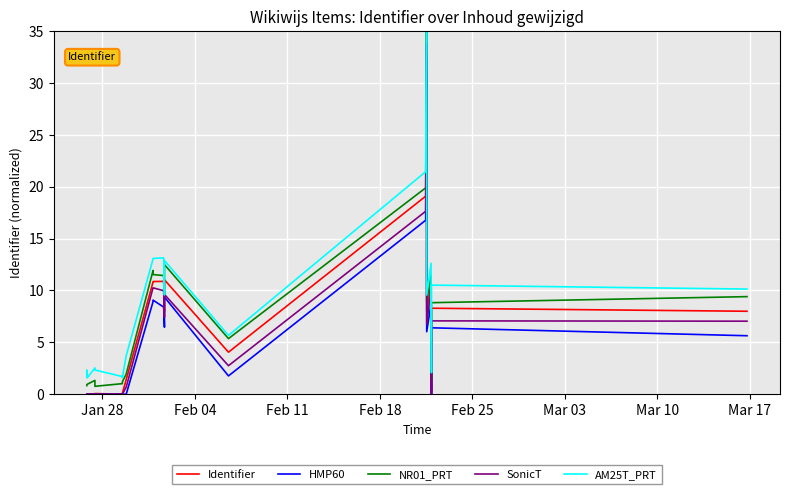

True or false: AM25T_PRT and HMP60 intersect in this chart.

False